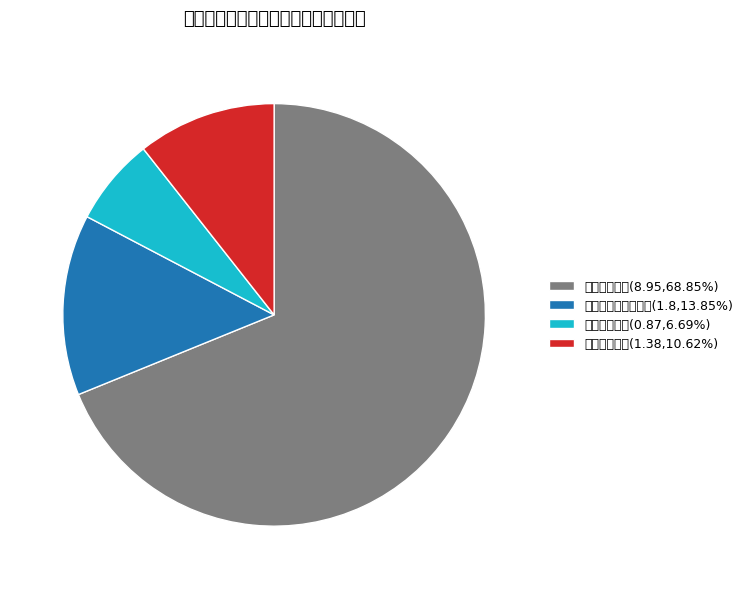

Which slice is the largest?

科学技术支出